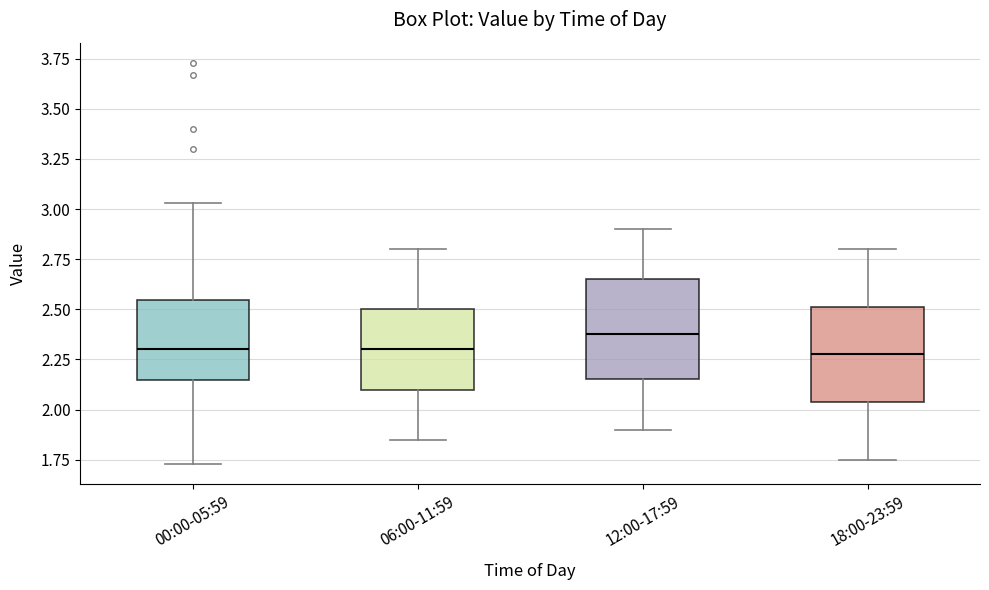

Where is the lower edge of the box for 00:00-05:59 on the y-axis? The values are not printed on the chart, so give them approximately, as read against the axis.

2.15